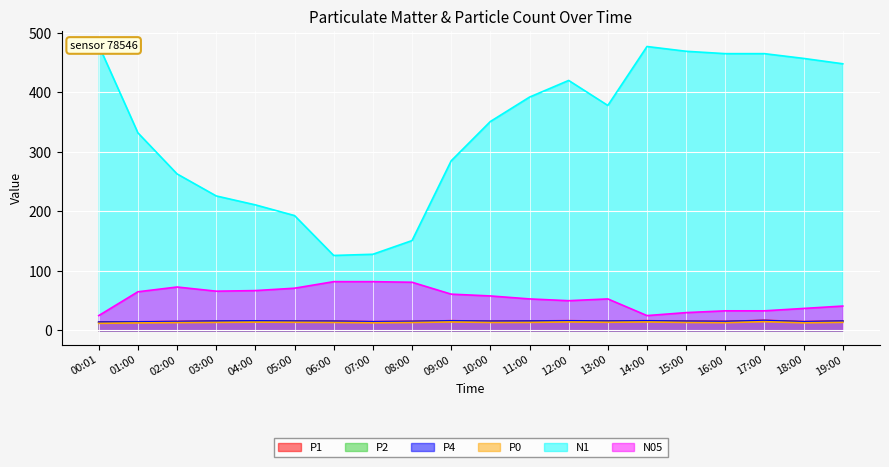

What is the approximate value of N05 at 17:00?

33.0